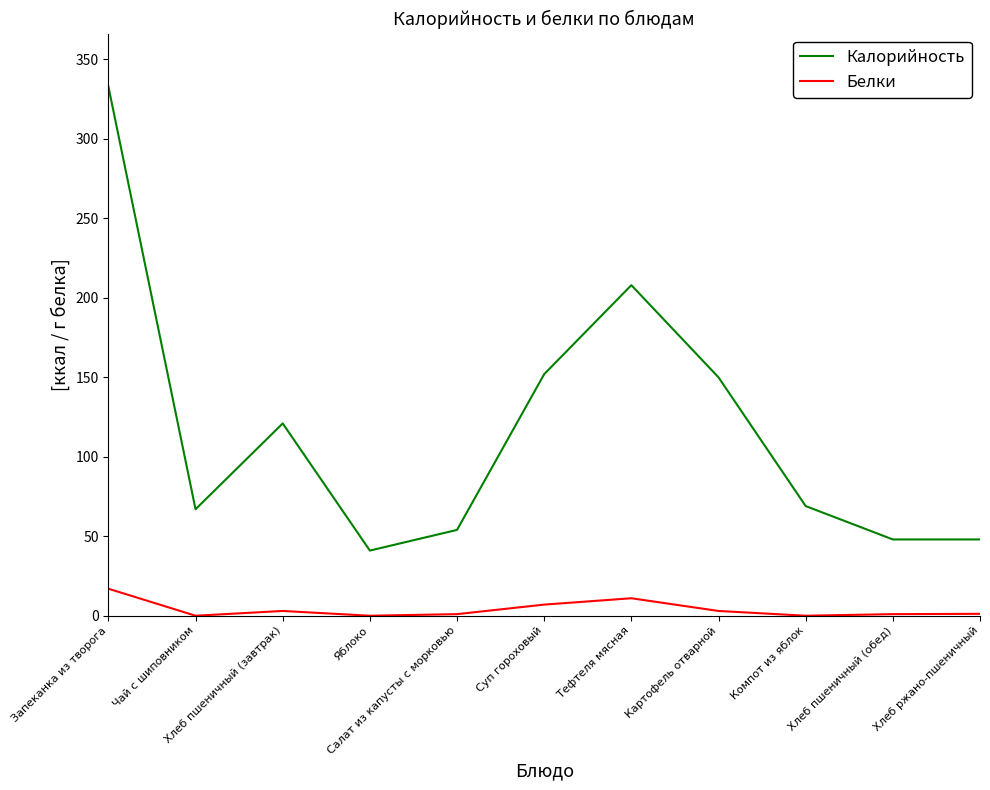

True or false: Белки and Калорийность intersect in this chart.

False